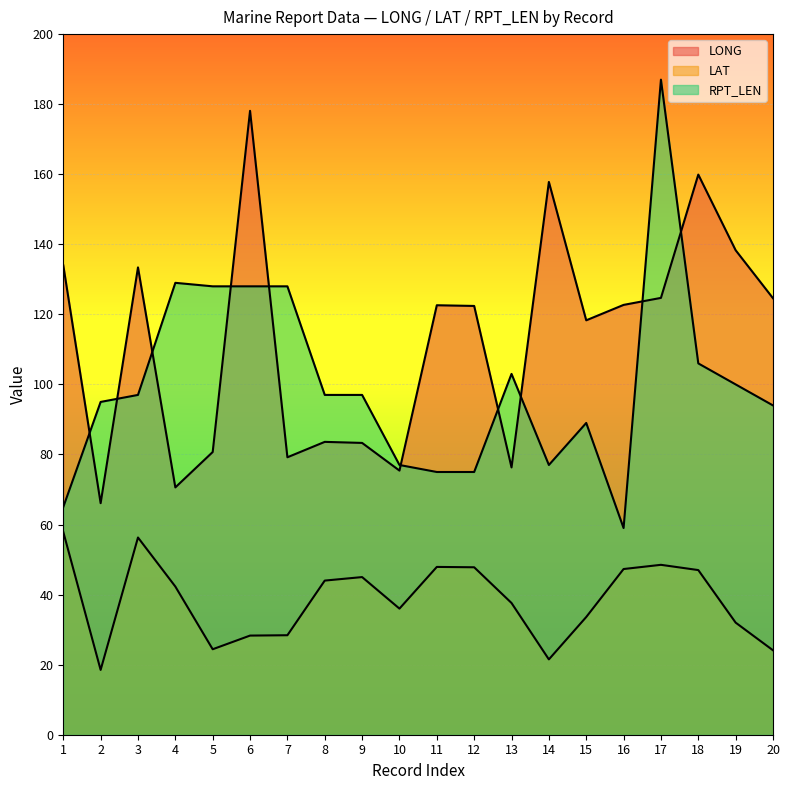

What is the sum of all RPT_LEN values?

2006.0